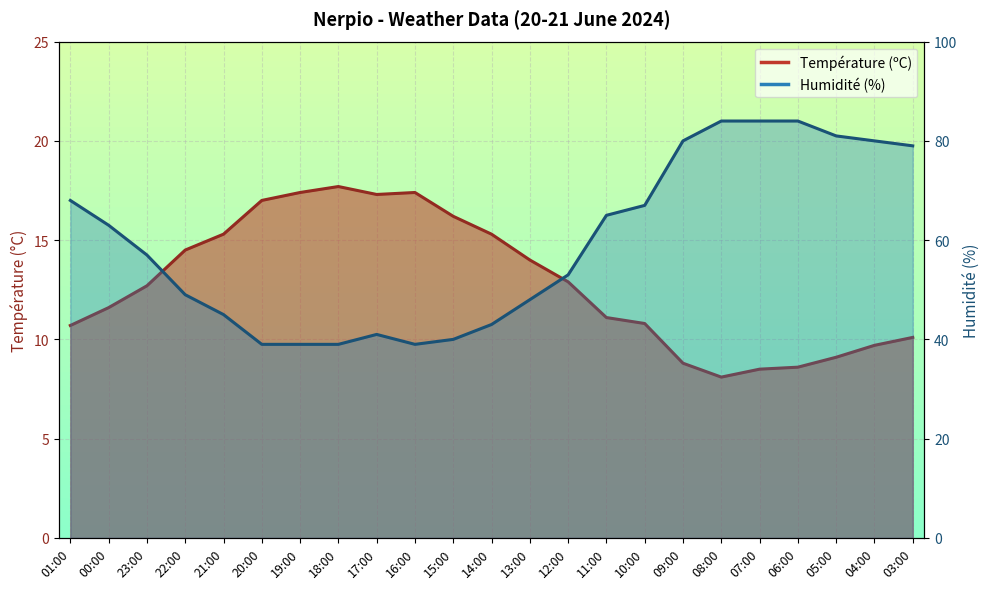

At how many categories does at least one series exceed 64?

10